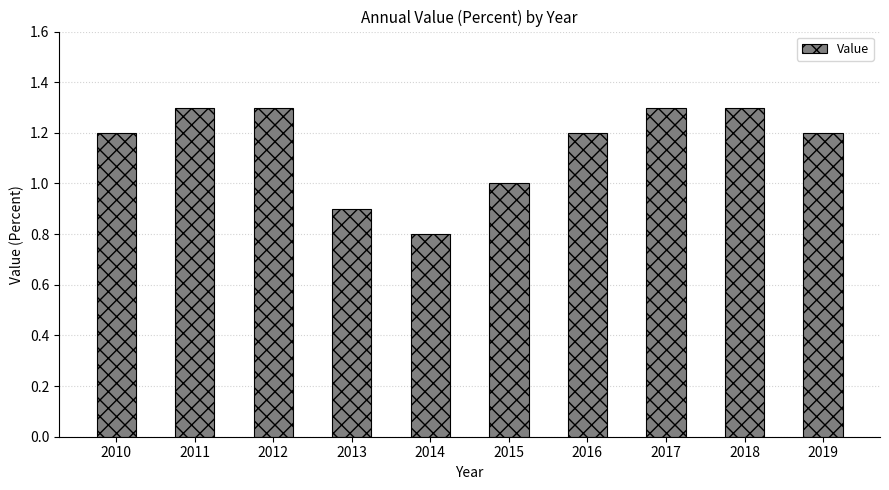

How many series are shown in this chart?

1